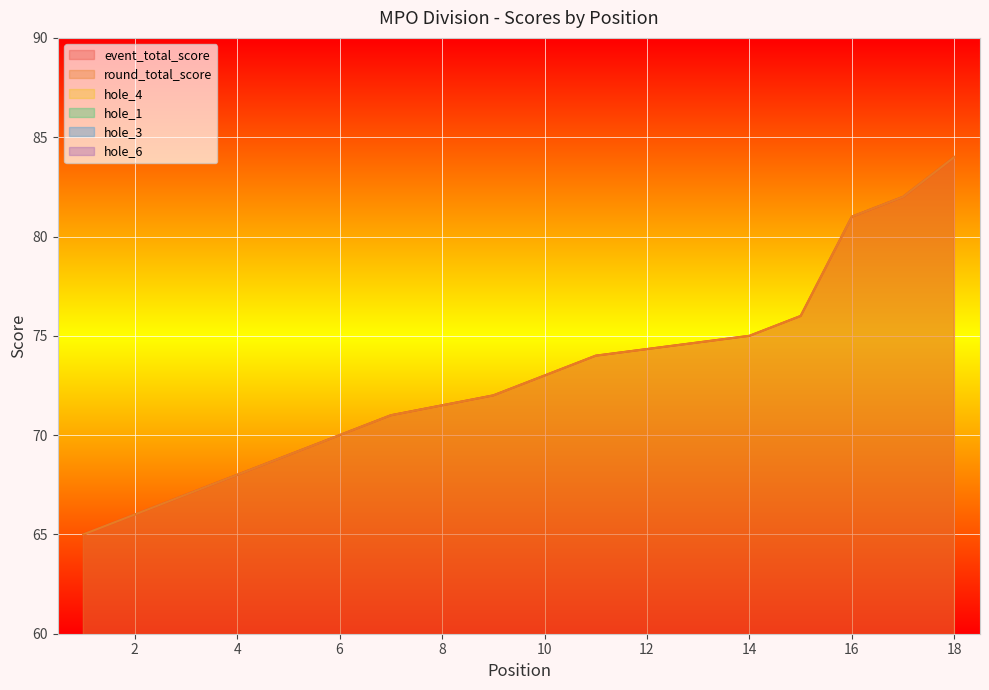

How many lines are shown in the chart?

6